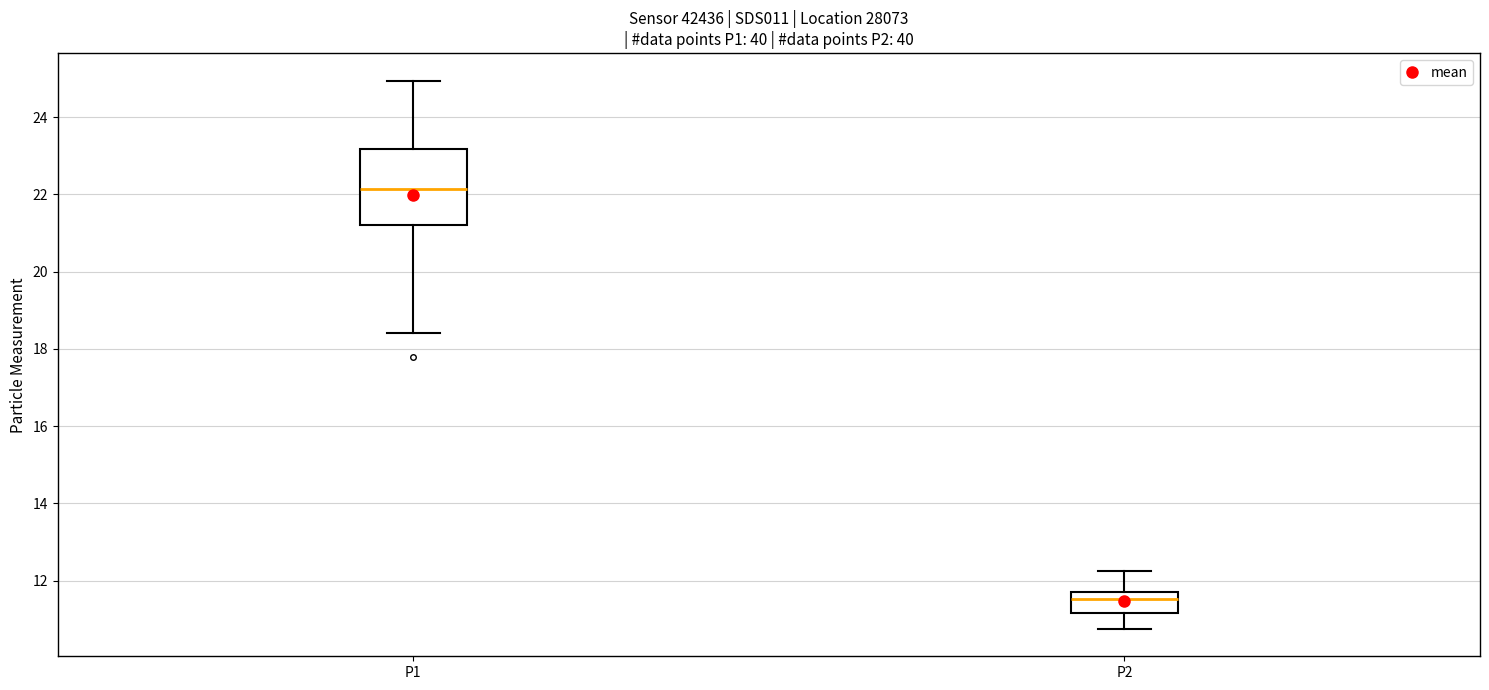

Which box has the highest median line?

P1